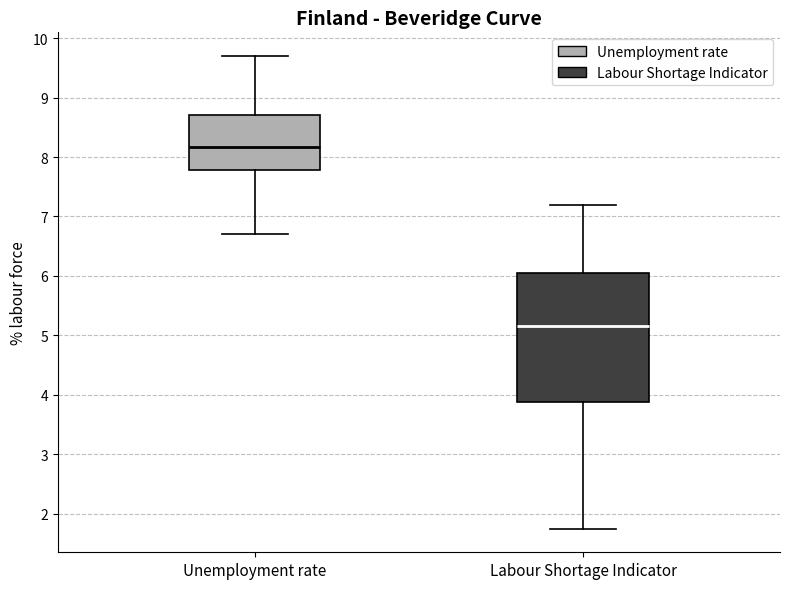

Where is the lower edge of the box for Labour Shortage Indicator on the y-axis? The values are not printed on the chart, so give them approximately, as read against the axis.

3.9